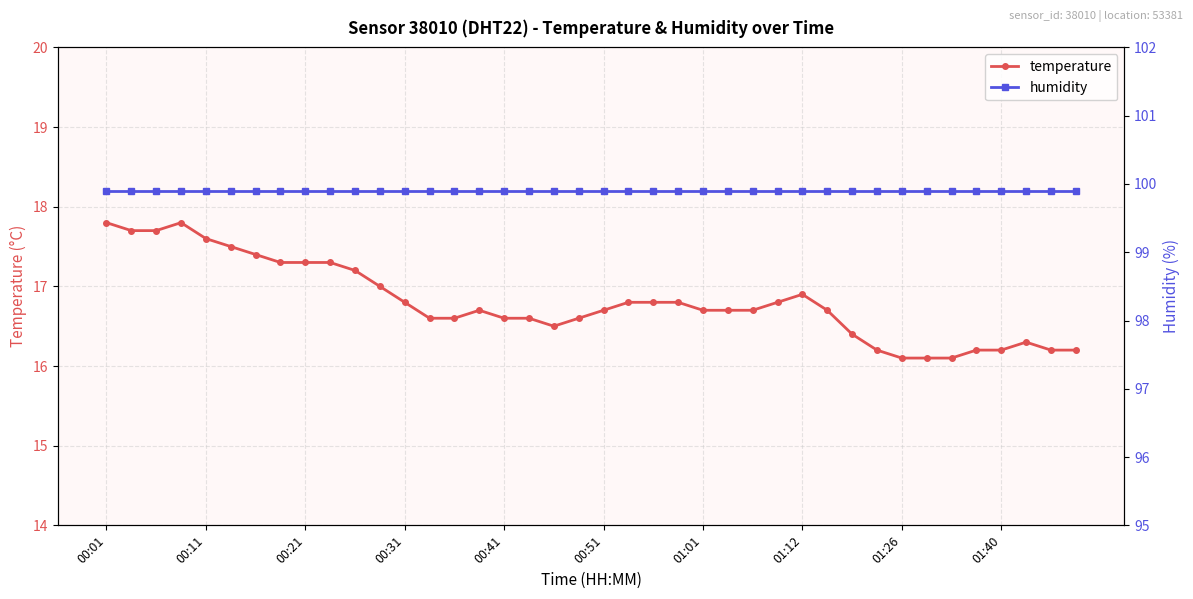

What is the lowest value of the temperature series?

16.1